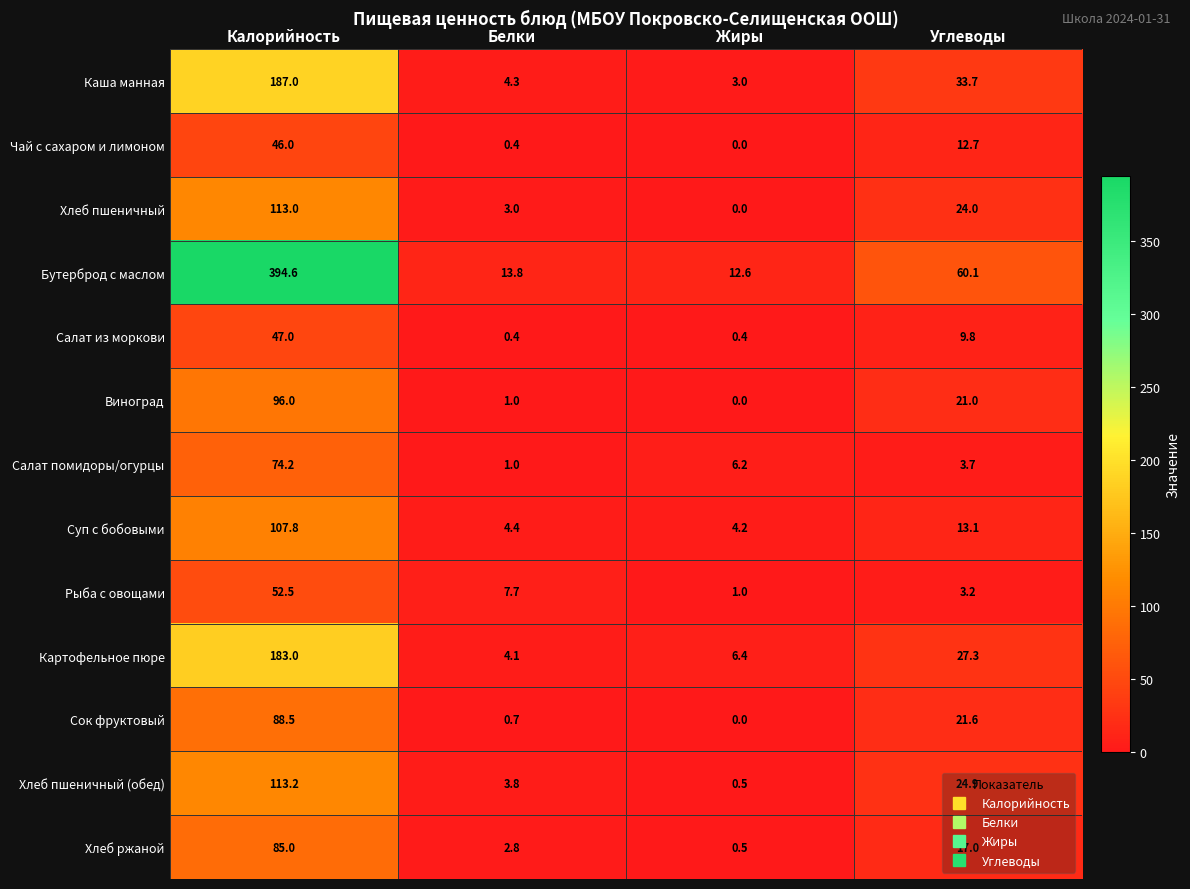

What is the maximum value shown in the chart?

394.6